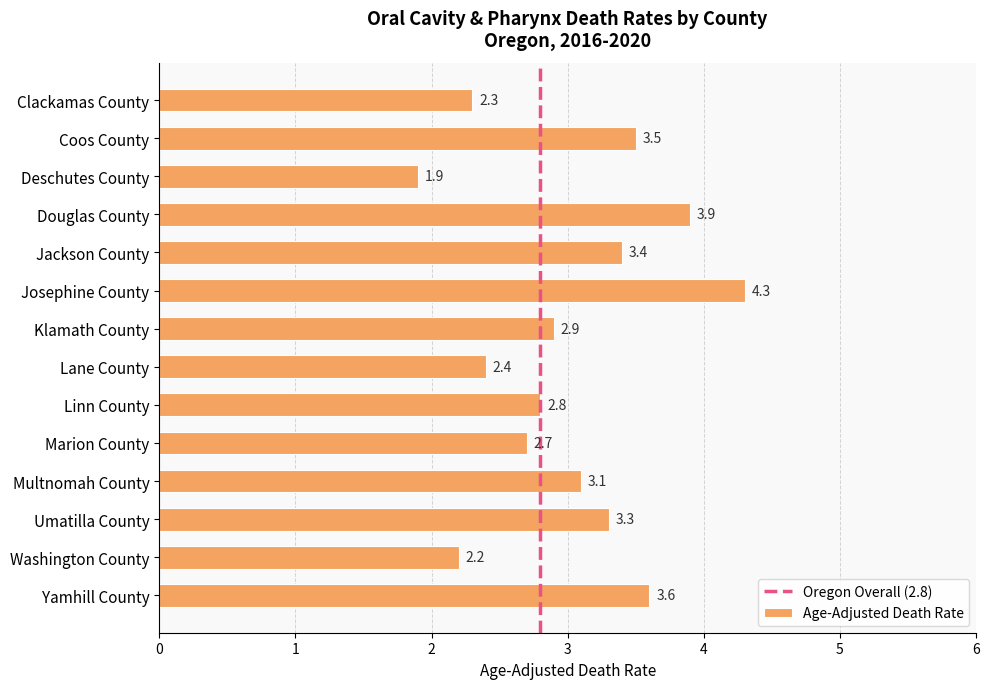

What position from the bottom is Douglas County?

11